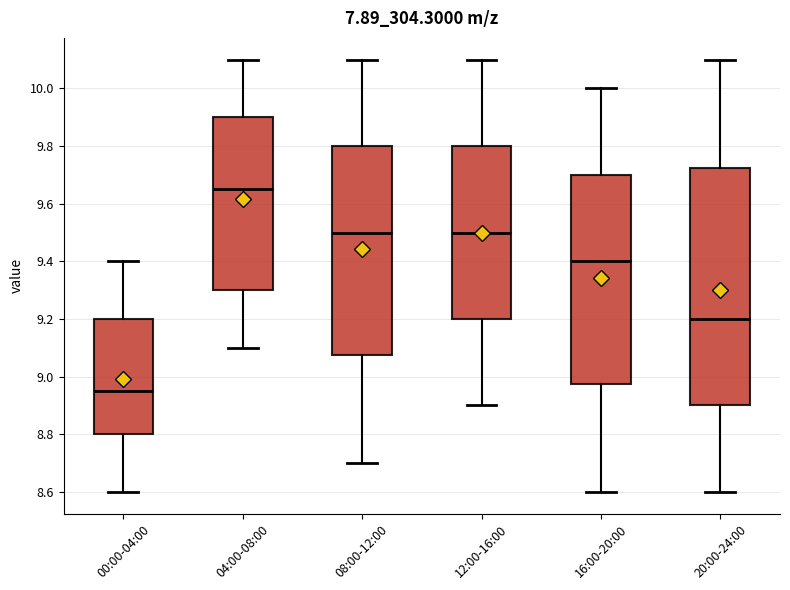

Which box's median line is the highest?

04:00-08:00